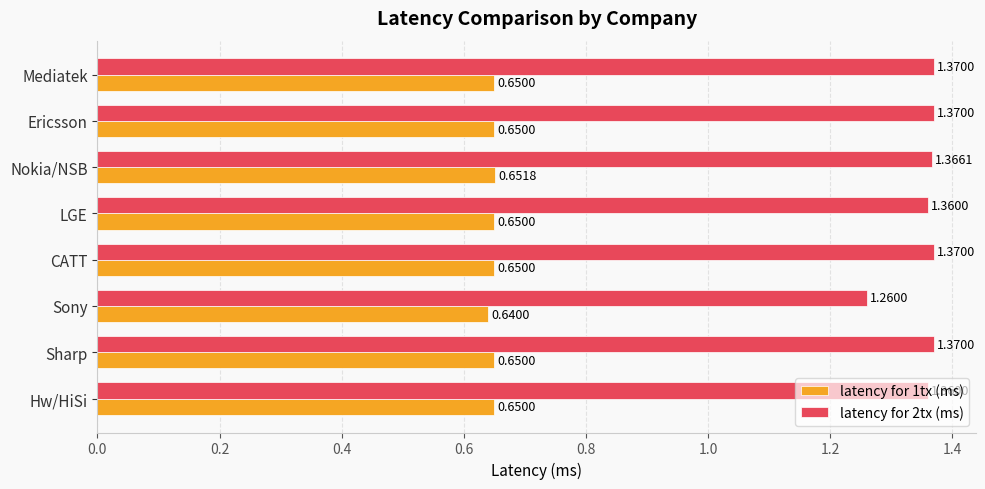

Which category has the lowest value across all series?

Sony